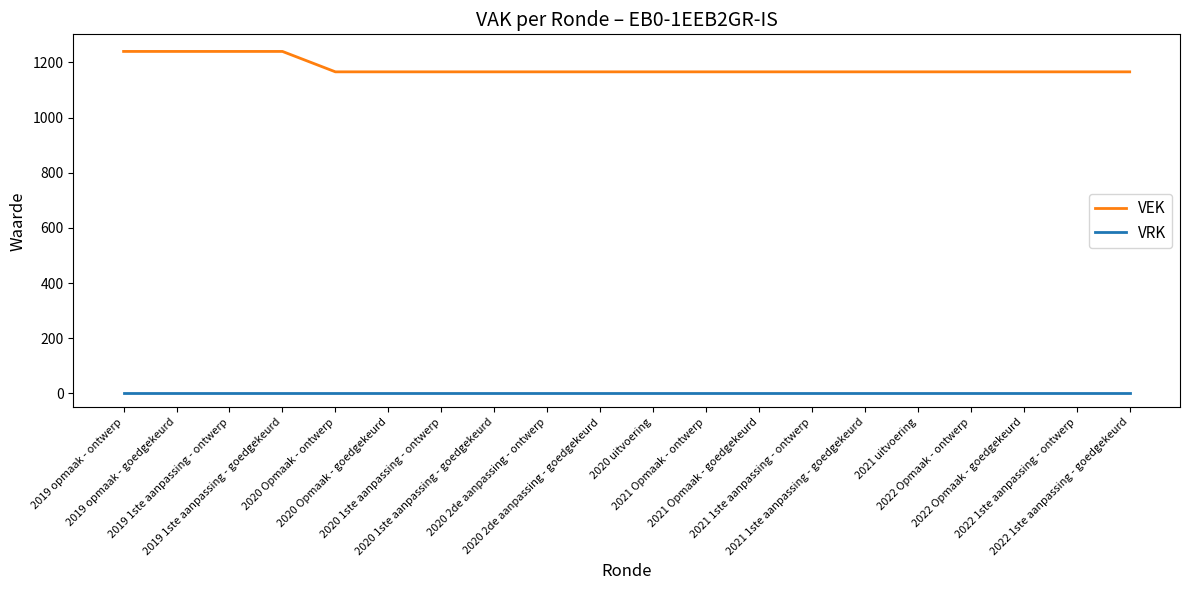

List the series in order of their peak value, highest first.

VEK, VRK